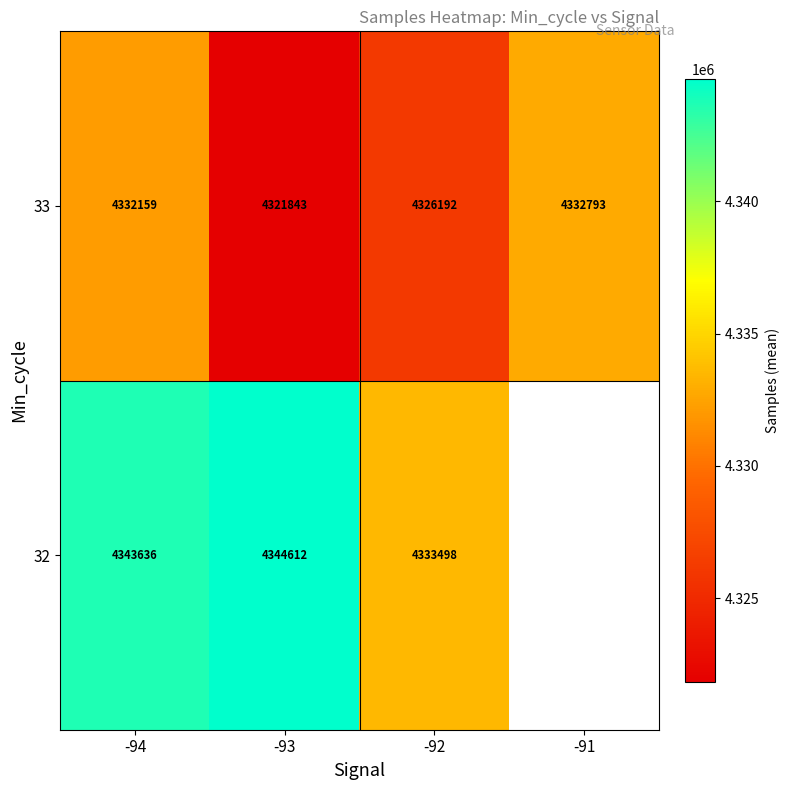

What is the sum of the 32 values at -93 and -94?

8688248